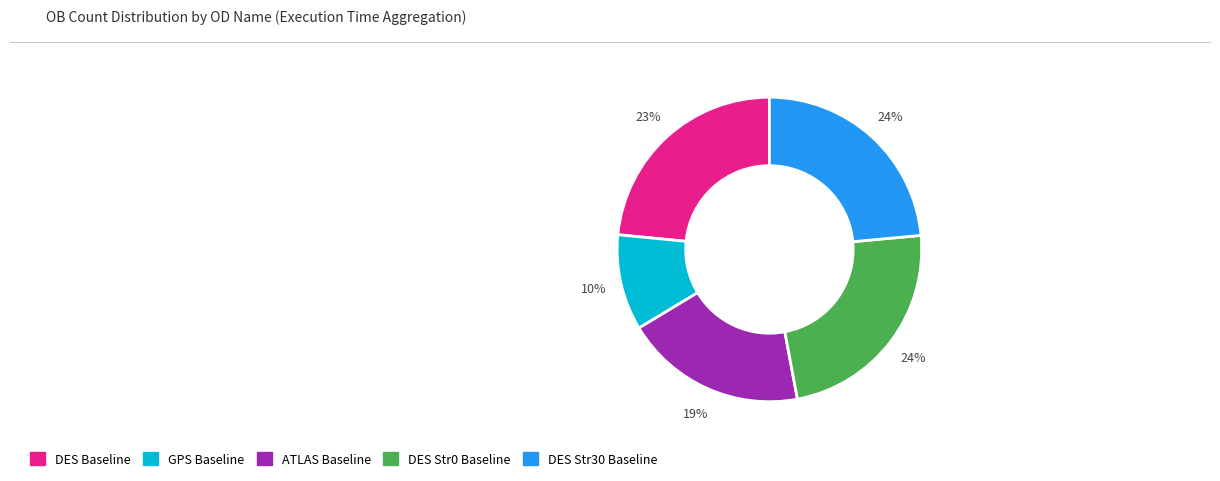

Is the sum of GPS Baseline and DES Str30 Baseline greater than half?

No